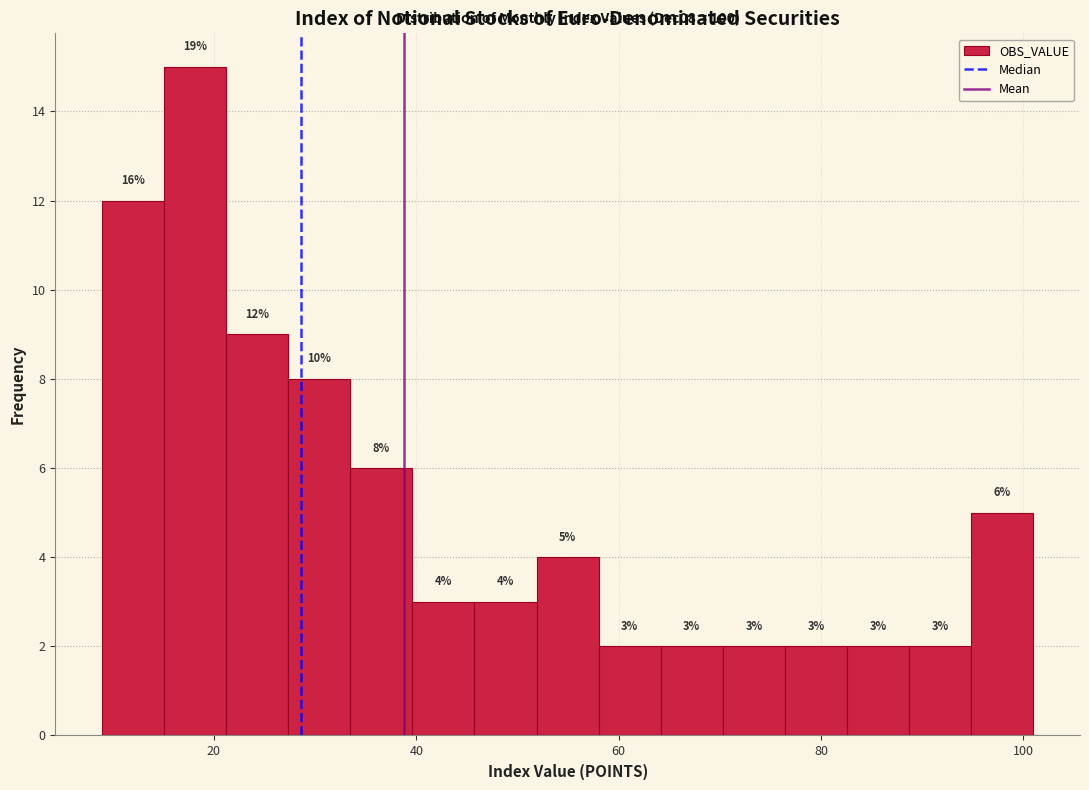

Around what value on the x-axis is the tallest bar? Give the approximate position of its centre, as read against the axis.

18